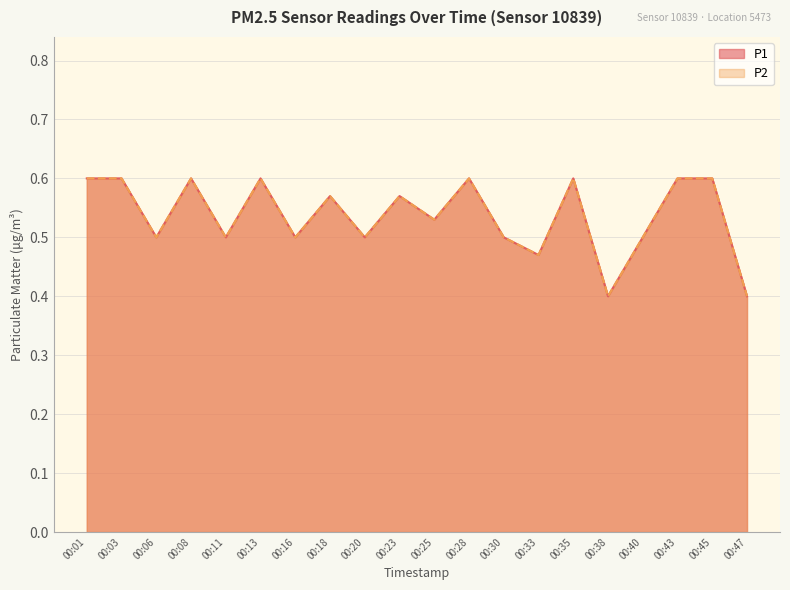

At which label is P2 closest to 0?

00:38